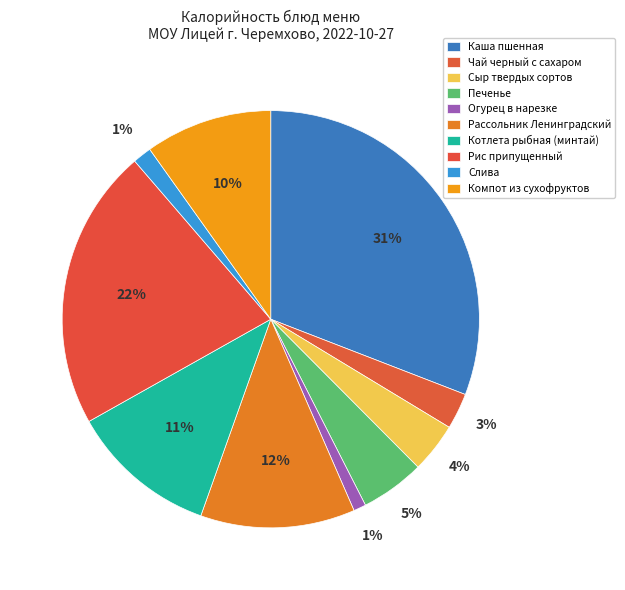

To the nearest percent, what is the difference between the largest and smallest slice percentages?

30%